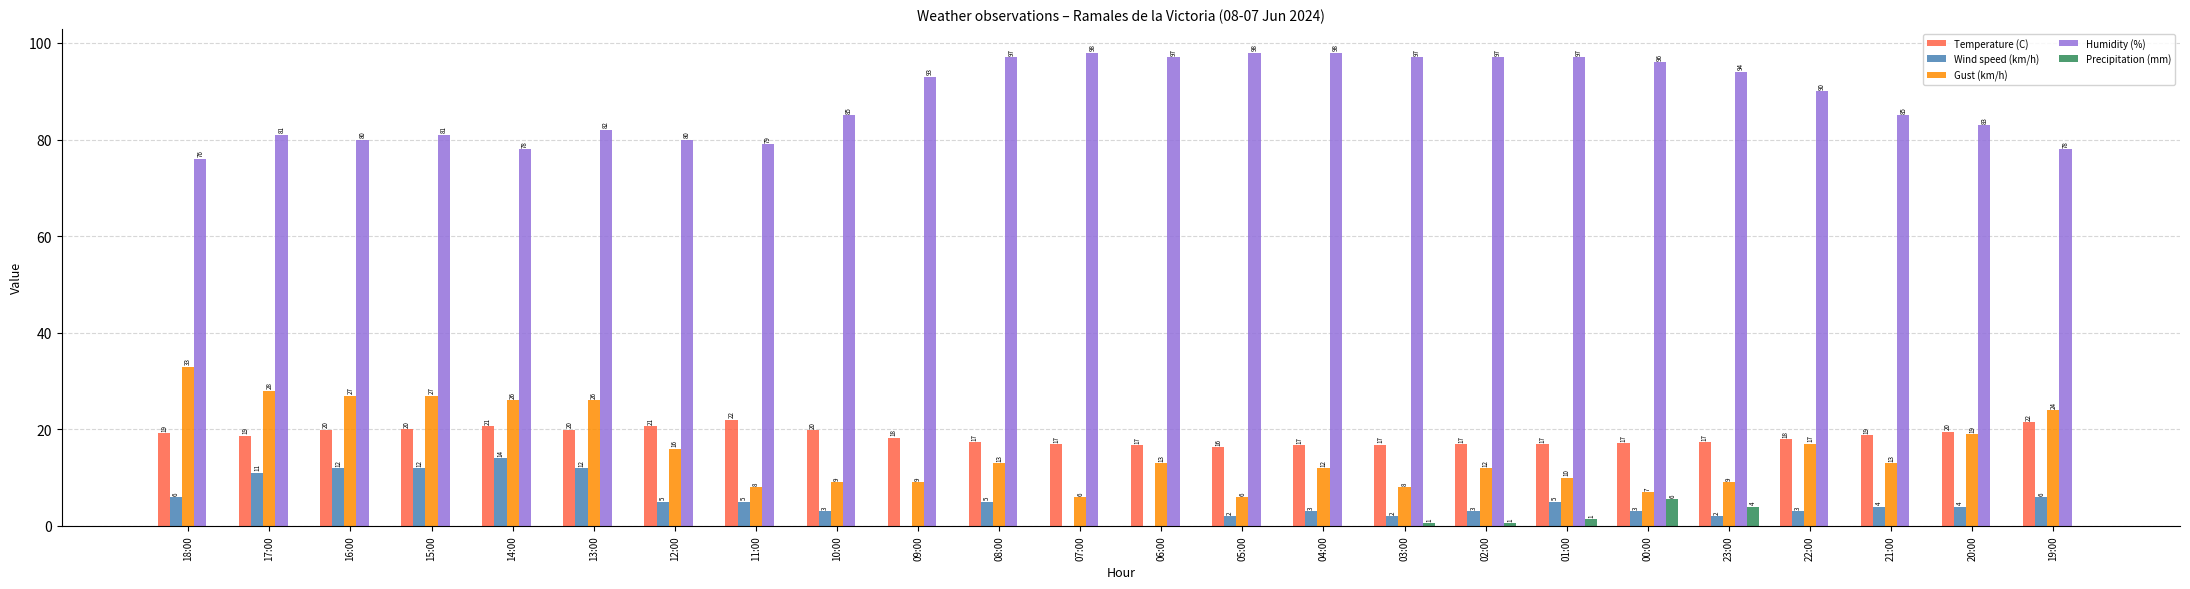

How many data points does each series have?

24